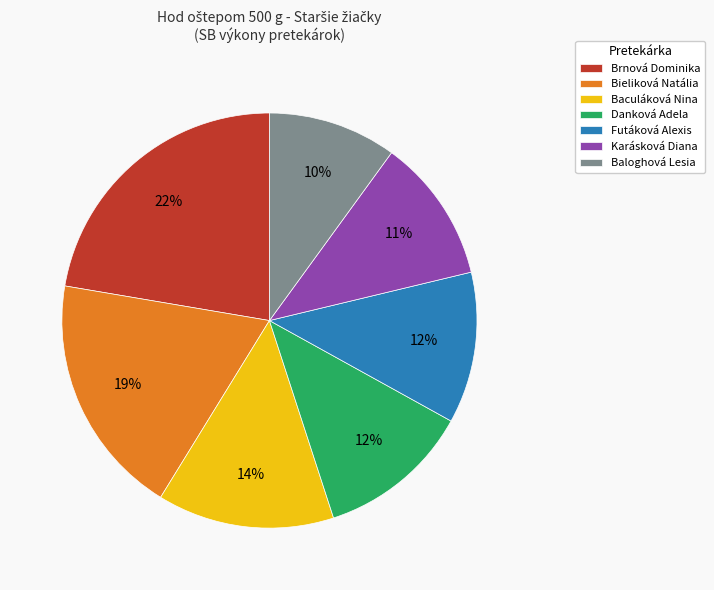

Count the number of slices in the pie.

7